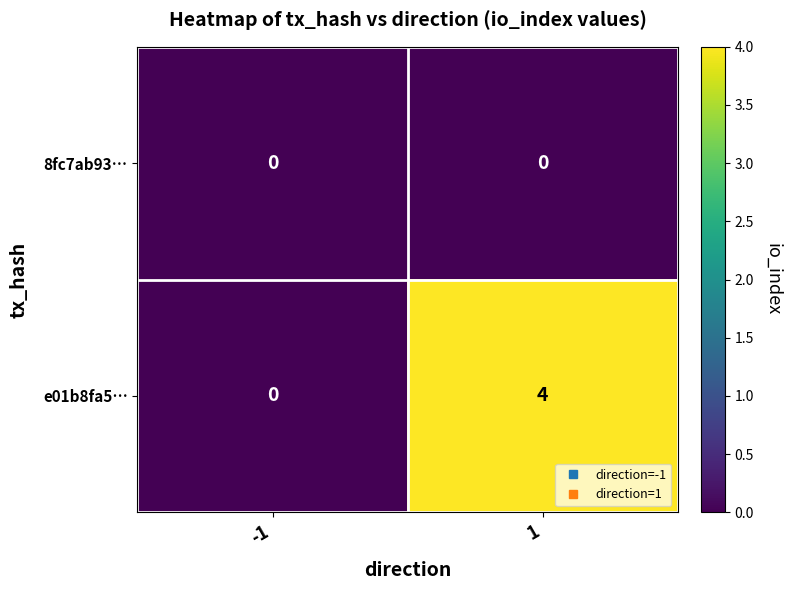

List the series in order of their overall mean, lowest first.

8fc7ab93…, e01b8fa5…